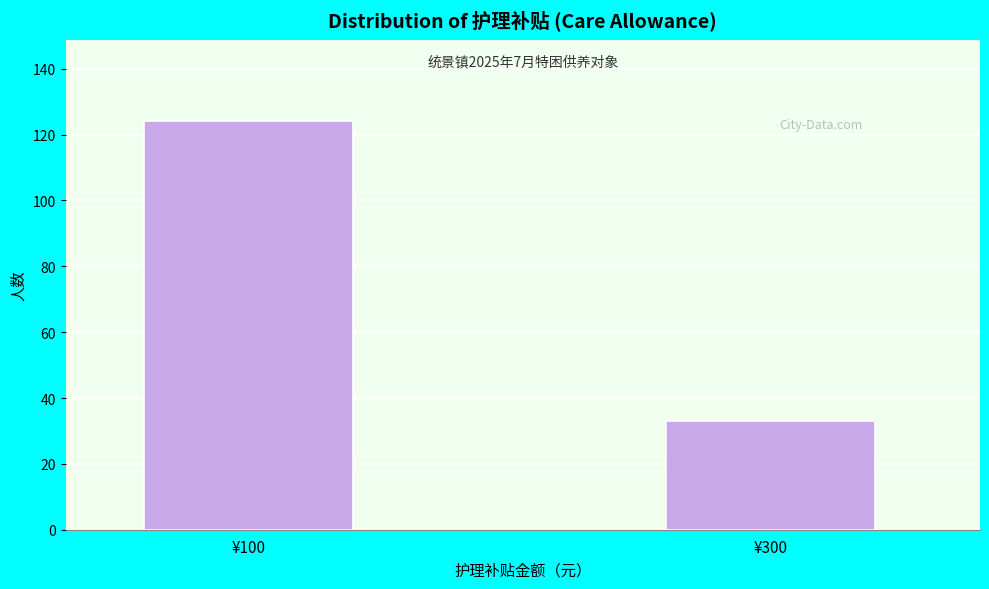

Reading left to right, what are all the values shown in this chart?

¥100=124	¥300=33